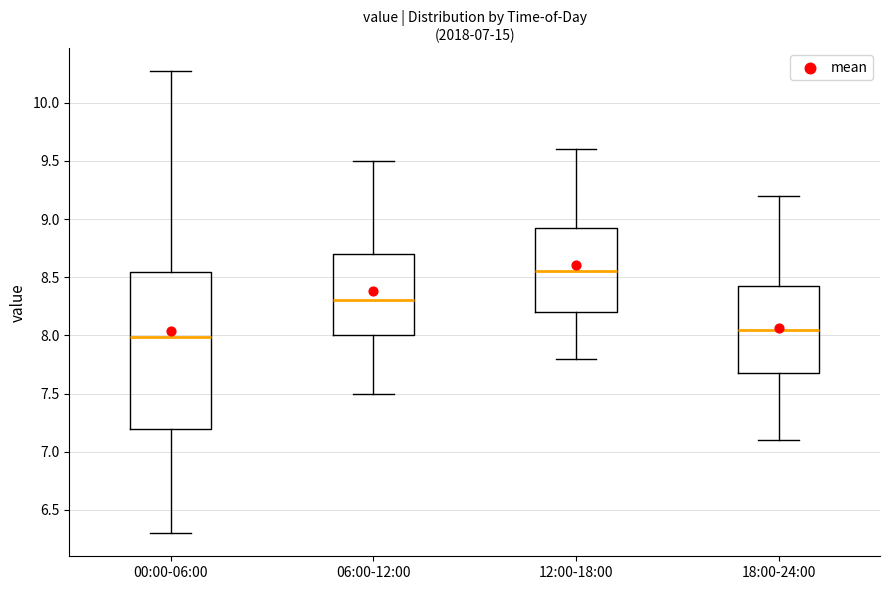

Comparing the boxes themselves (not the whiskers), which one is the tallest?

00:00-06:00